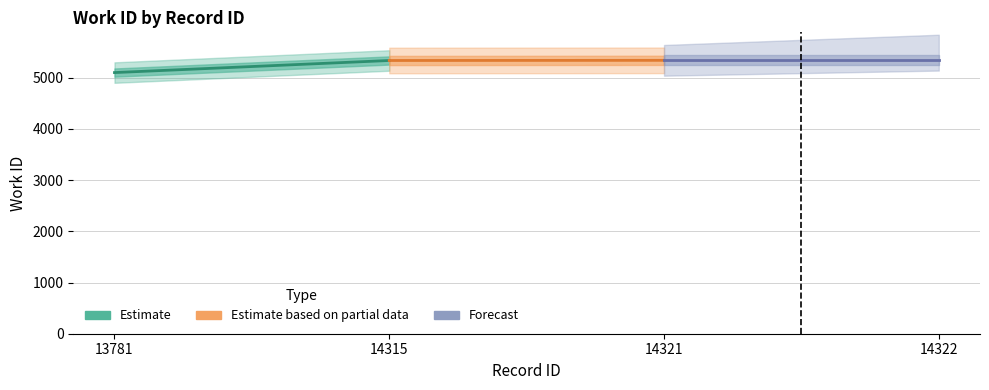

Which series has the largest range (max minus min)?

Estimate